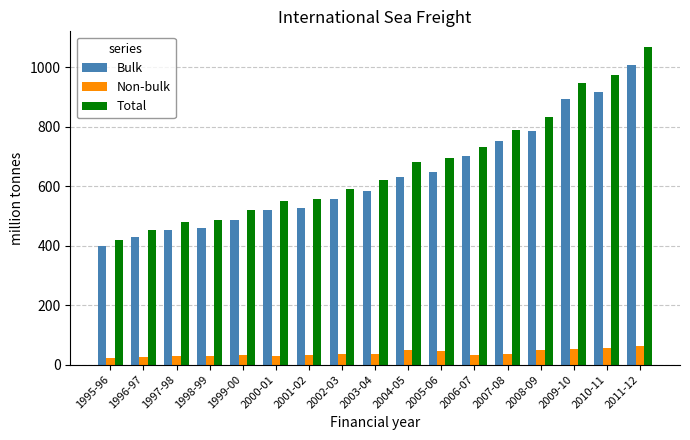

Between 1995-96 and 2004-05, which series saw the biggest shift?

Total